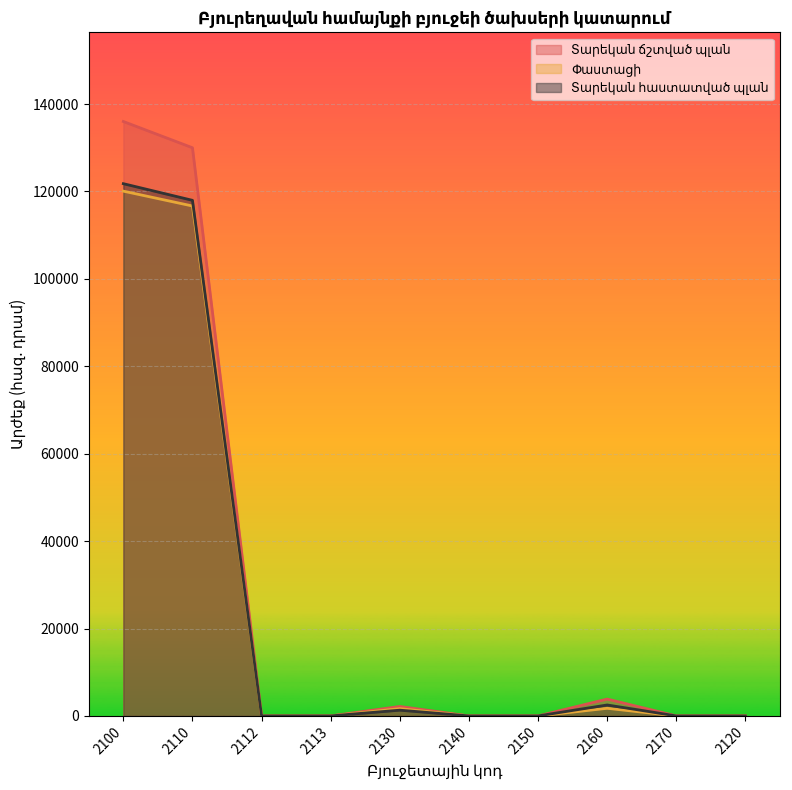

Reading left to right, list all the values displayed in this chart.

Տարեկան ճշտված պլան: 136018.2	130008.2	0.0	0.0	2160.0	0.0	0.0	3850.0	0.0	0.0
Փաստացի: 120080.8	116682.8	0.0	0.0	1658.0	0.0	0.0	1740.0	0.0	0.0
Տարեկան հաստատված պլան: 121788.2	117978.2	0.0	0.0	1310.0	0.0	0.0	2500.0	0.0	0.0